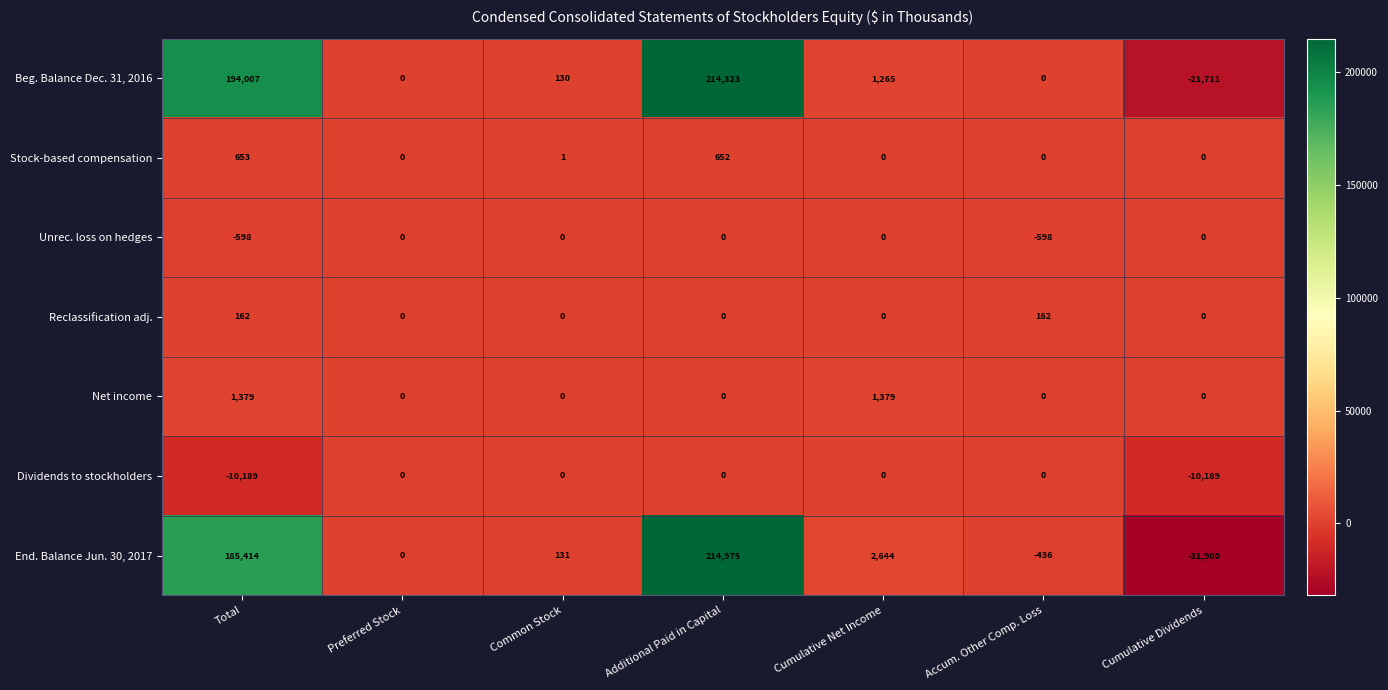

What is the difference between the maximum and minimum values in the Stock-based compensation series?

653